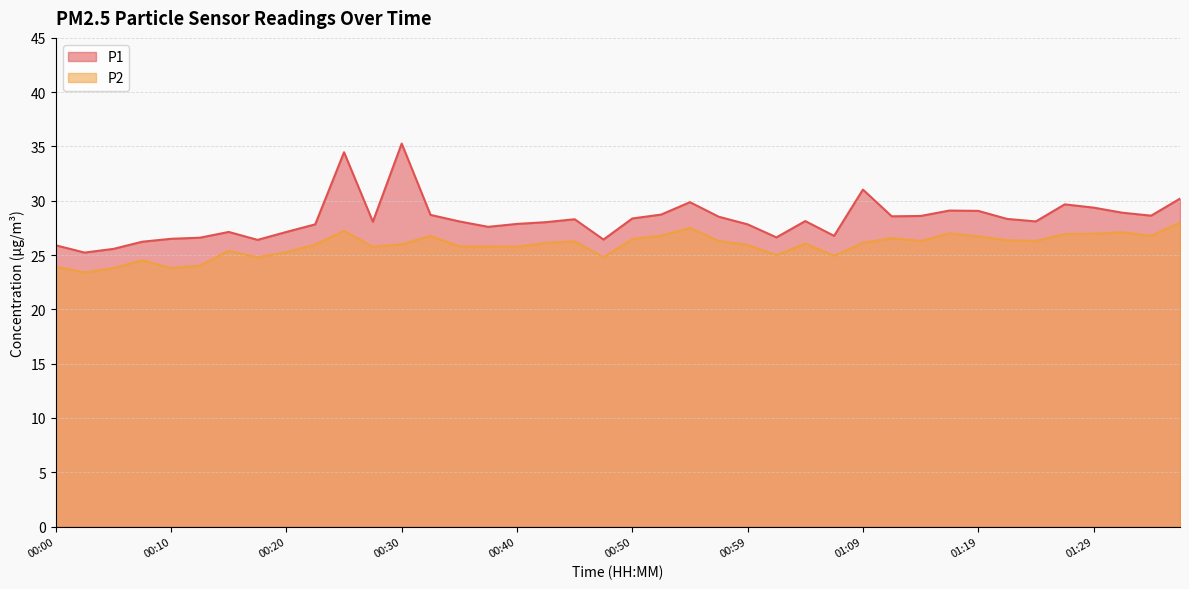

Which category has the highest value in the P1 series?

00:30